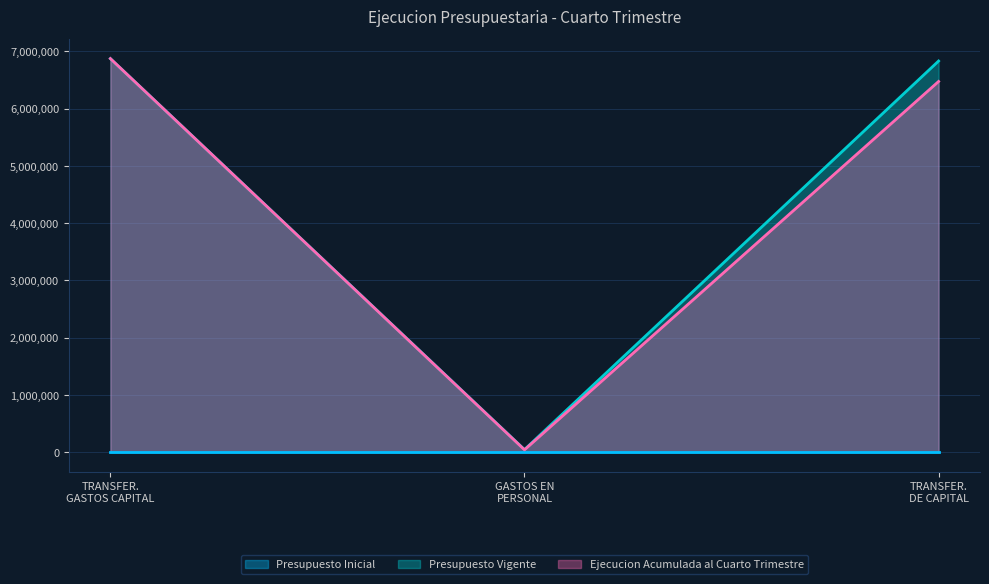

What is the highest value of the Presupuesto Vigente series?

6874025